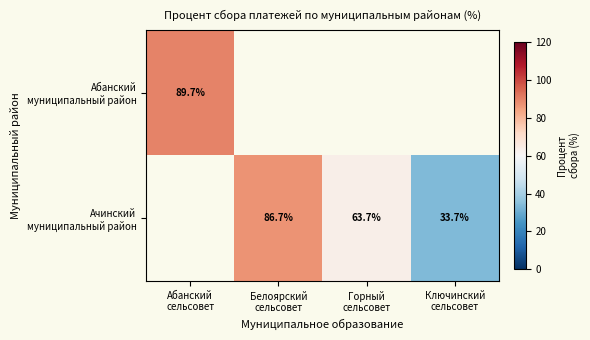

Is the value of Ачинский муниципальный район at Ключинский сельсовет greater than the value of Абанский муниципальный район at Абанский сельсовет?

No